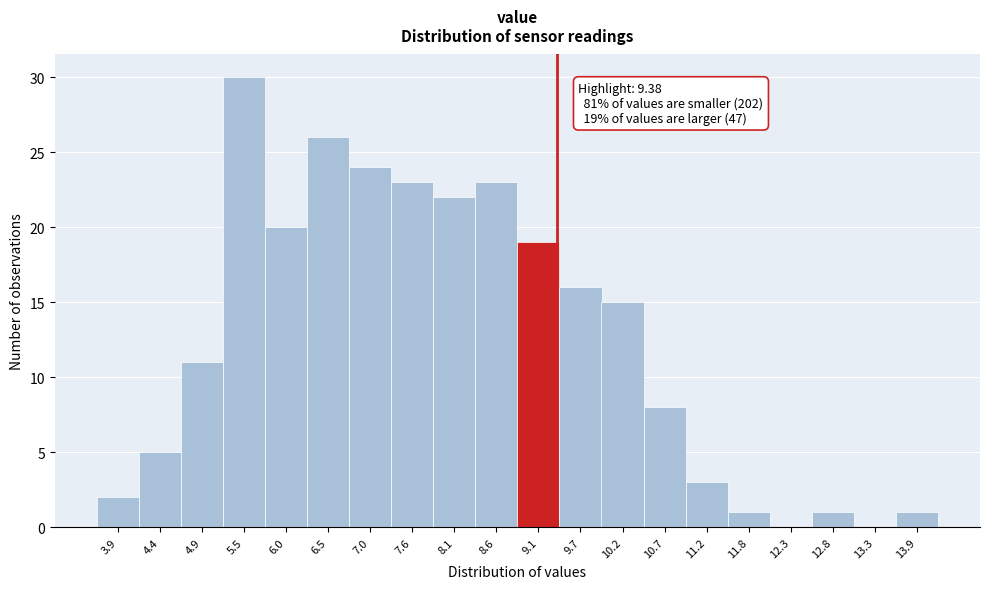

Which range on the x-axis has the tallest bar?

5.2 to 5.7